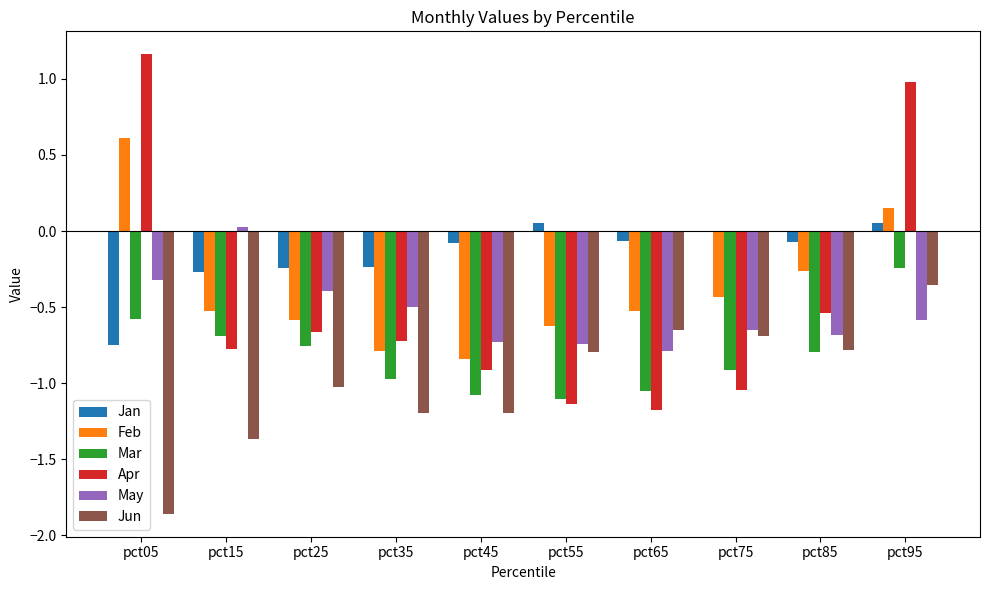

Which category has the highest value across all series?

pct05